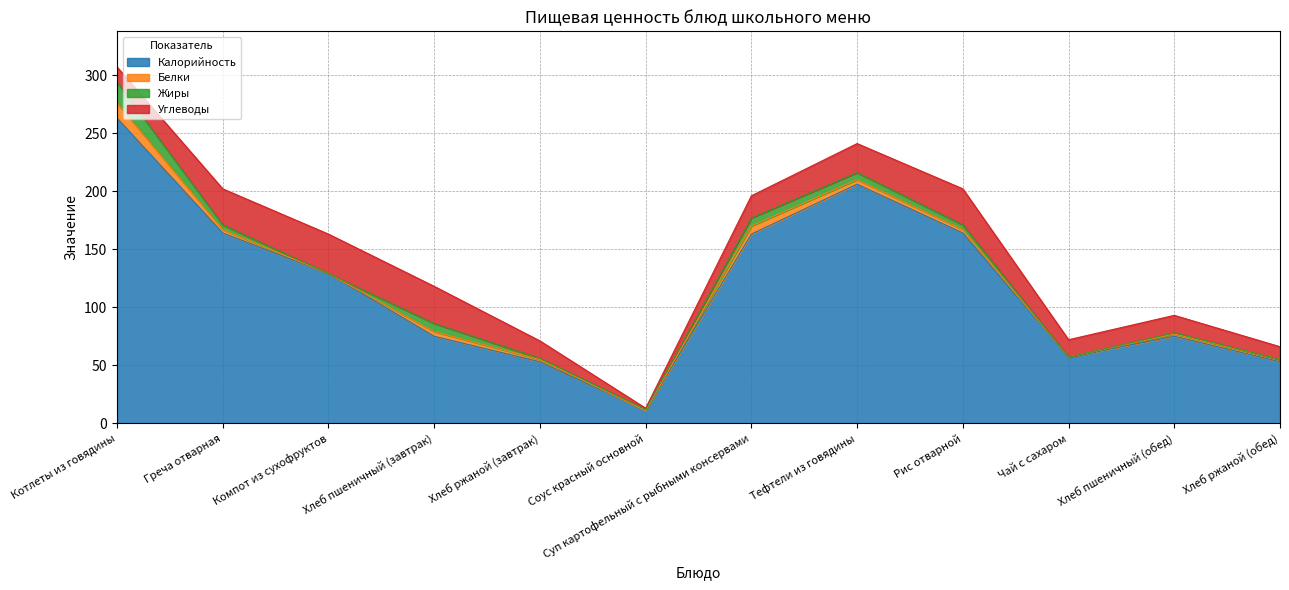

Rank the series by their maximum value, from highest to lowest.

Калорийность, Углеводы, Жиры, Белки